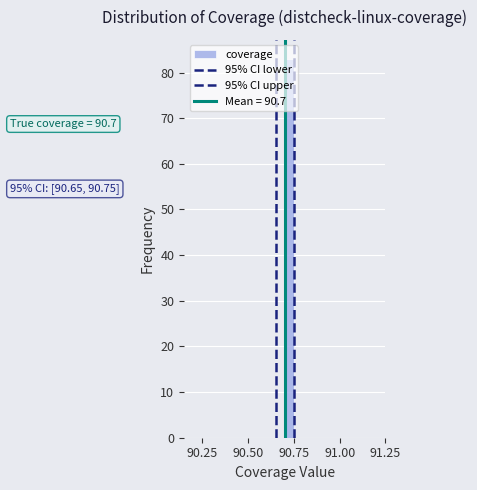

Read against the x-axis, roughly where is the centre of the tallest bar?

90.75